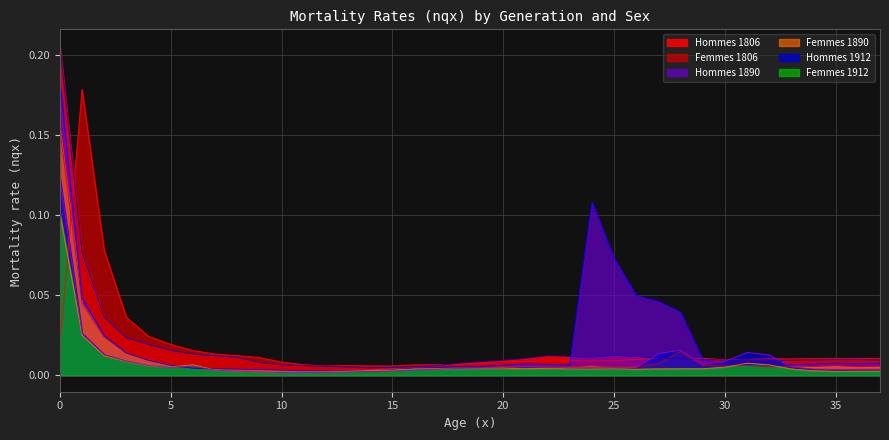

Which series has the largest range (max minus min)?

Hommes 1806